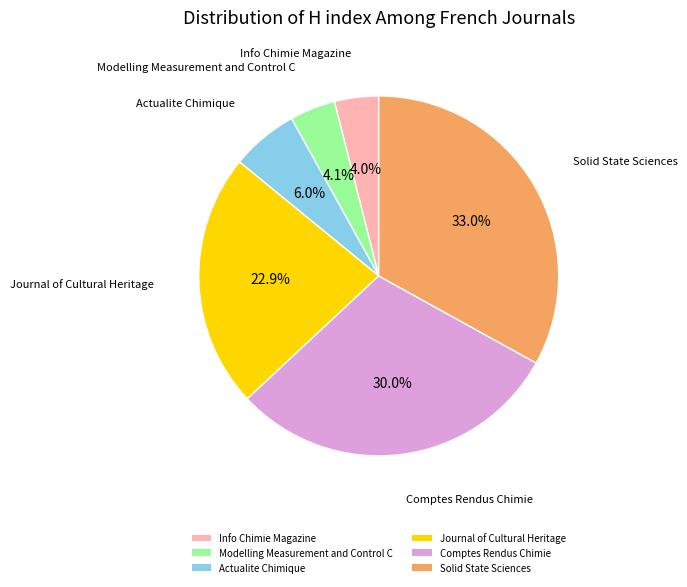

Is it true that Comptes Rendus Chimie is 18% of the pie?

False